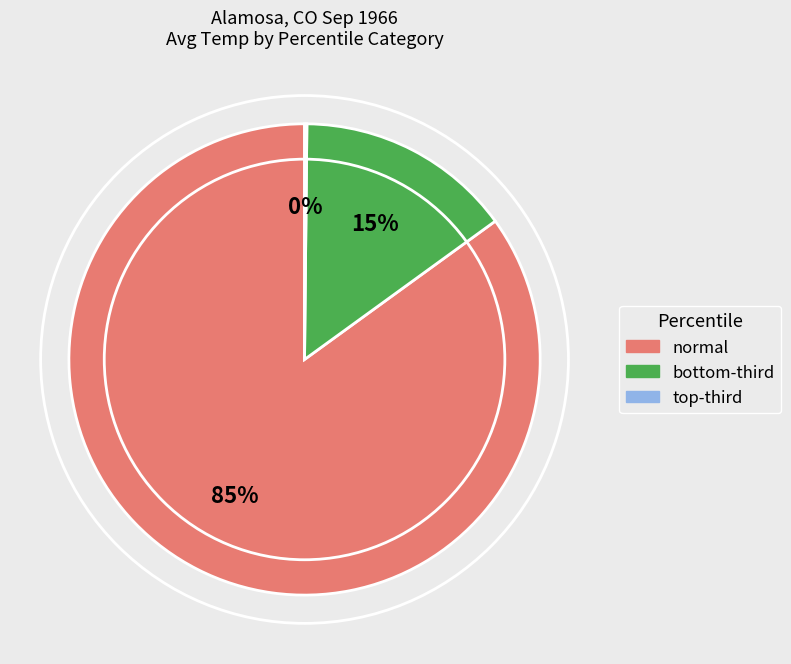

To the nearest percent, what is the difference between the largest and smallest slice percentages?

85%